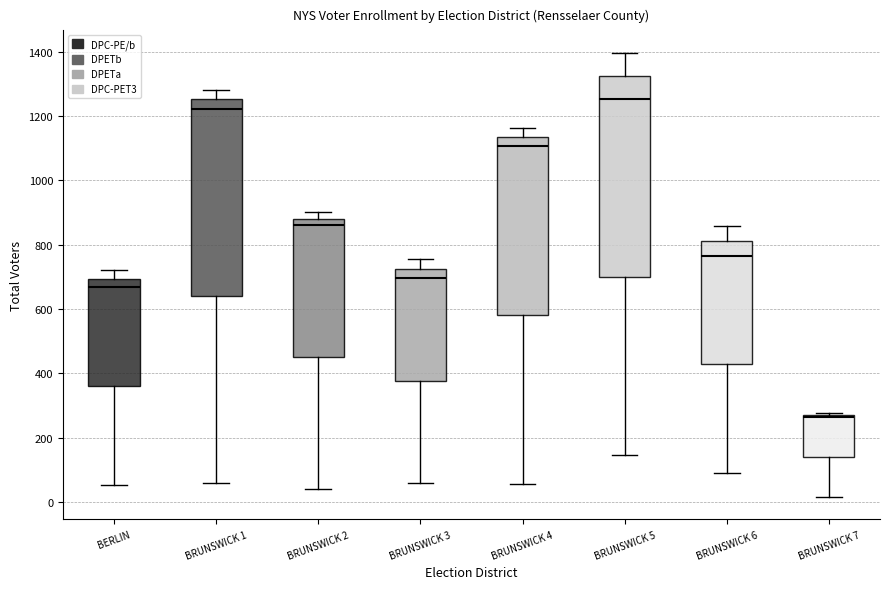

Reading left to right, read every box against the y-axis: the position of its median line, the range the box covers, and the ends of its whiskers. The values are not printed on the chart, so give them approximately, as read against the axis.

BERLIN: median 660, box 360 to 700, whiskers 60 to 720
BRUNSWICK 1: median 1220, box 640 to 1260, whiskers 60 to 1280
BRUNSWICK 2: median 860, box 460 to 880, whiskers 40 to 900
BRUNSWICK 3: median 700, box 380 to 720, whiskers 60 to 760
BRUNSWICK 4: median 1100, box 580 to 1140, whiskers 60 to 1160
BRUNSWICK 5: median 1260, box 700 to 1320, whiskers 140 to 1400
BRUNSWICK 6: median 760, box 420 to 820, whiskers 100 to 860
BRUNSWICK 7: median 260, box 140 to 280, whiskers 20 to 280 (just above the box's upper edge)